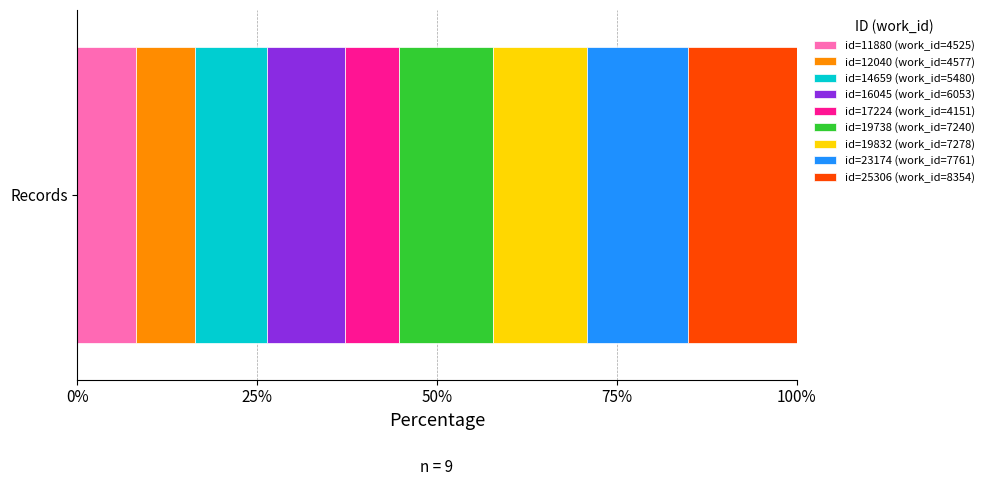

What is the lowest value of the id=11880 (work_id=4525) series?

8.2